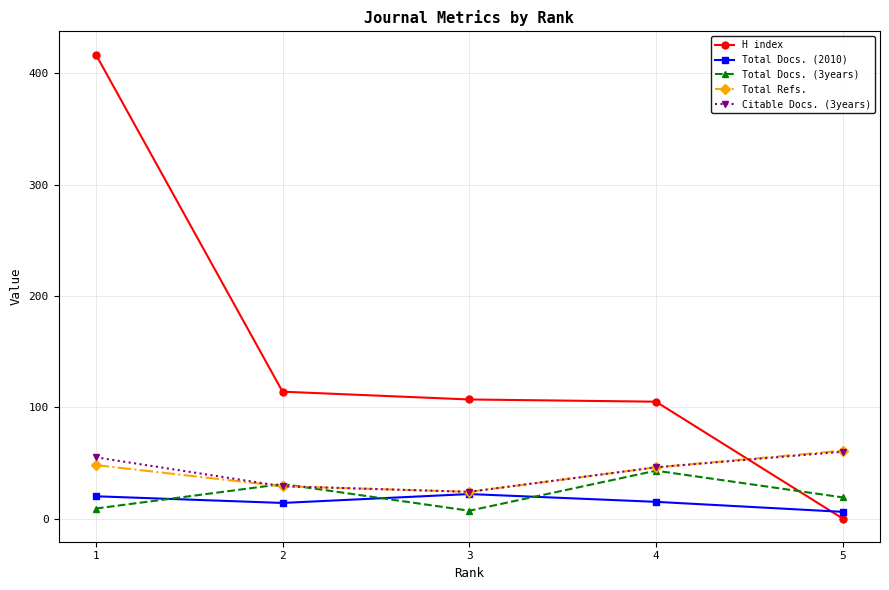

What is the total value across all series at 1?

549